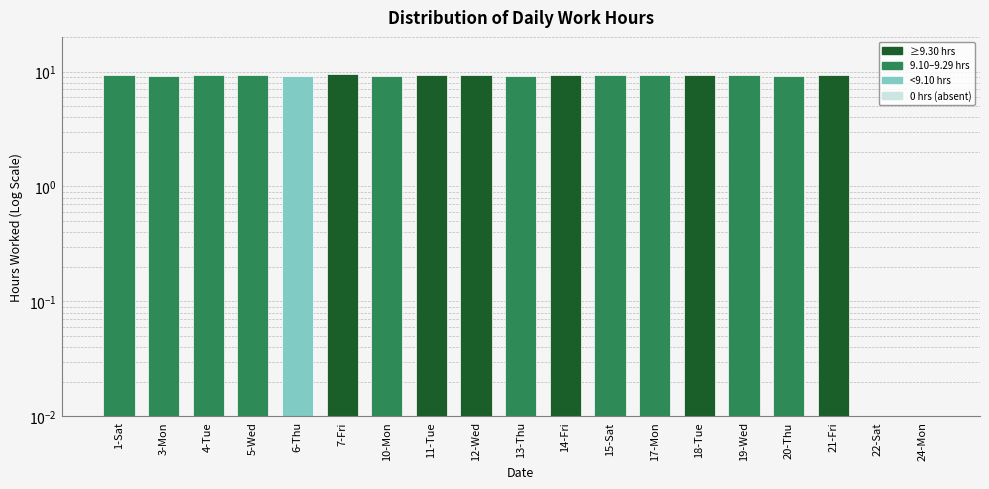

Which has a higher value, 6-Thu or 15-Sat?

15-Sat